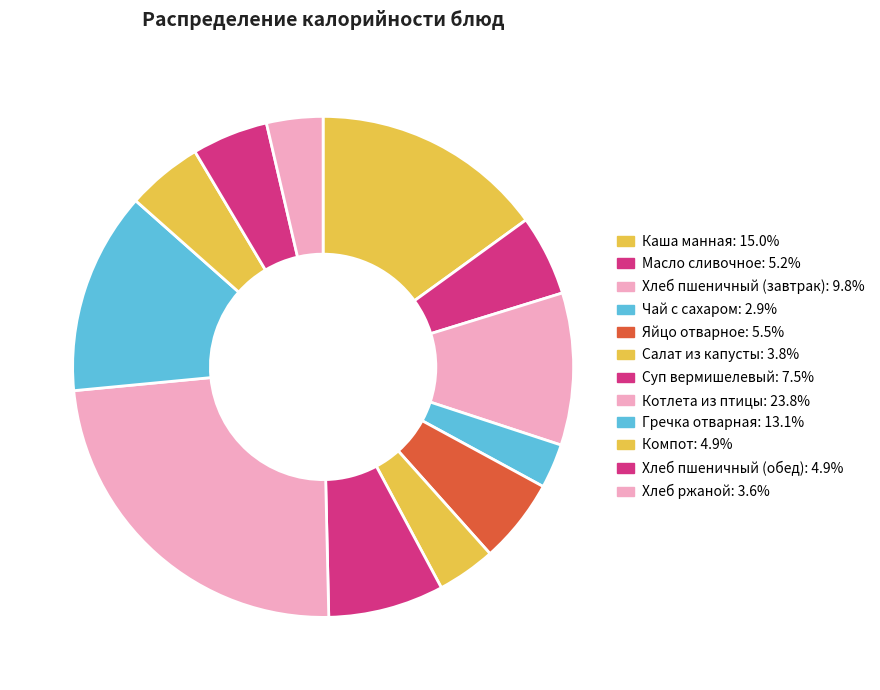

Is it true that Чай с сахаром is 3% of the pie?

True